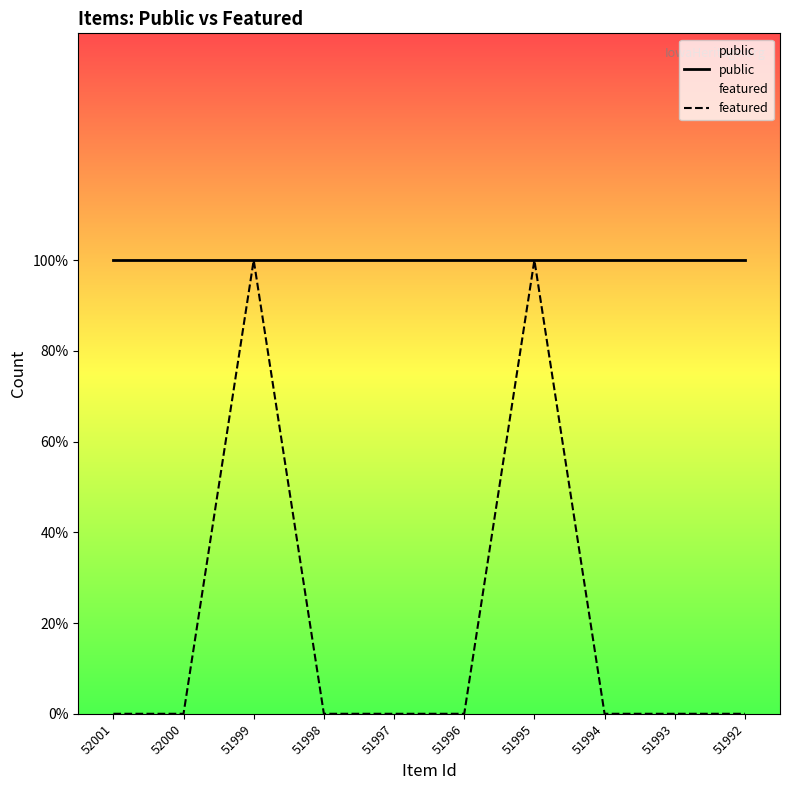

What is the difference between the second highest and minimum values in the featured series?

1